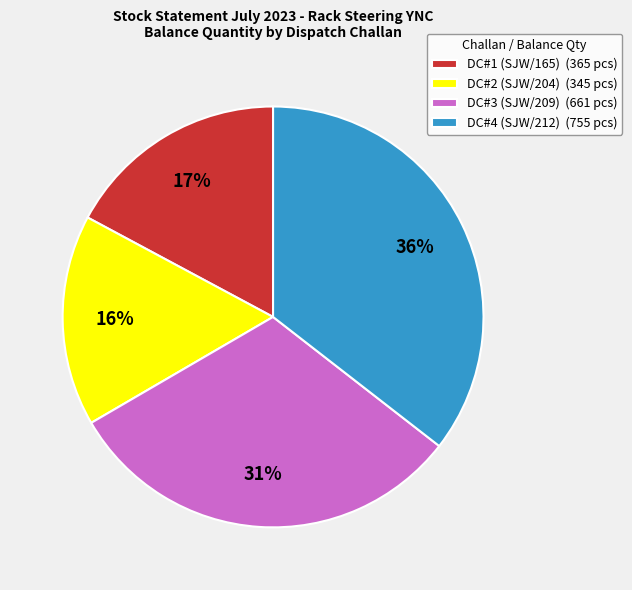

How many segments does this pie chart have?

4